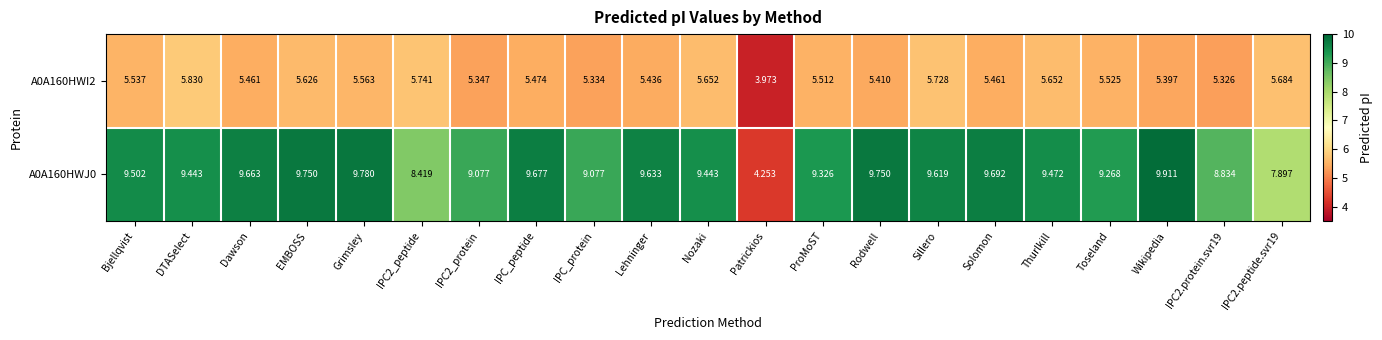

List the series in order of their peak value, highest first.

A0A160HWJ0, A0A160HWI2